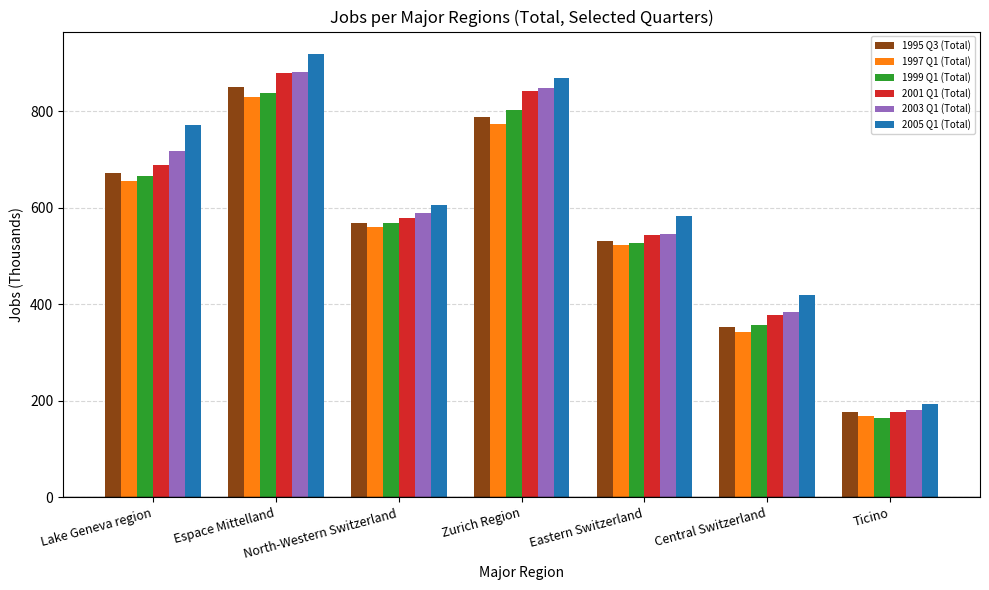

How many data points does each series have?

7